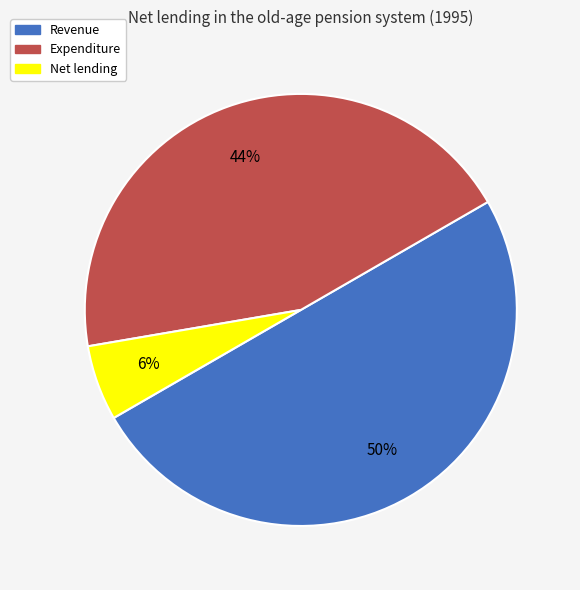

Combined, do Revenue and Net lending account for over 50%?

Yes